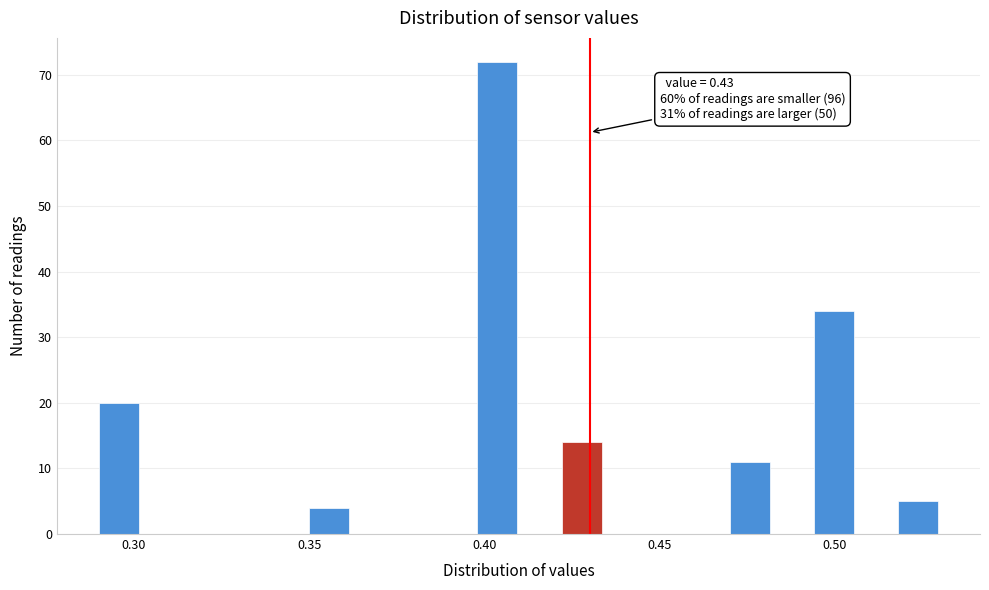

Read against the x-axis, roughly where is the centre of the tallest bar?

0.405